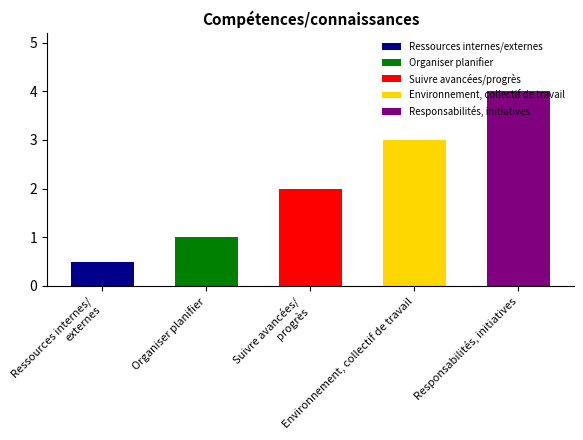

What is the maximum value shown in the chart?

4.0